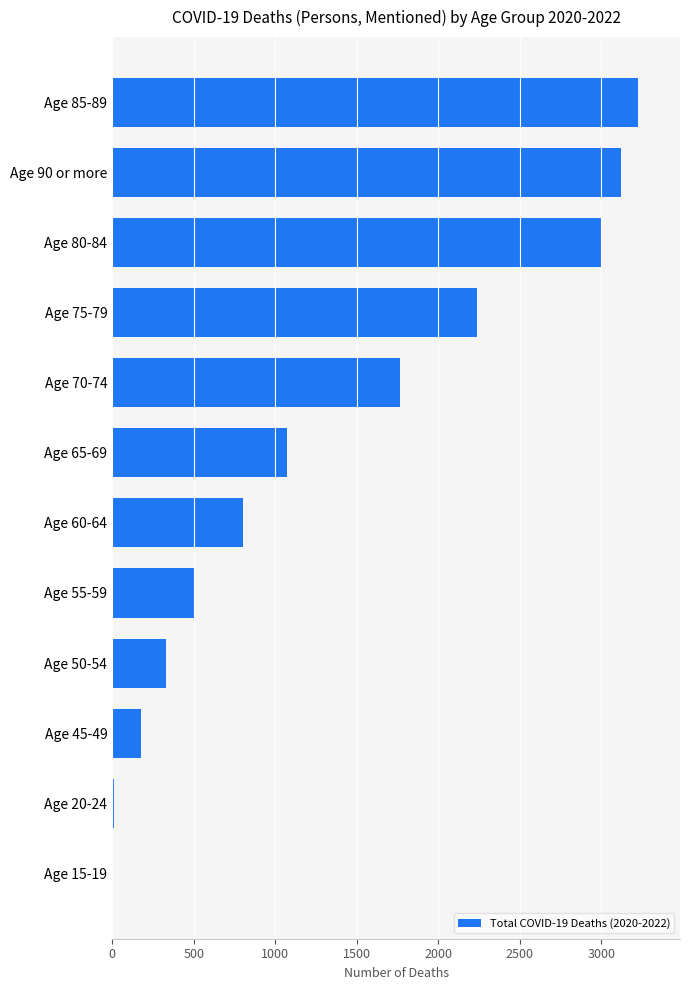

What is the change in value from Age 85-89 to Age 75-79?

-984